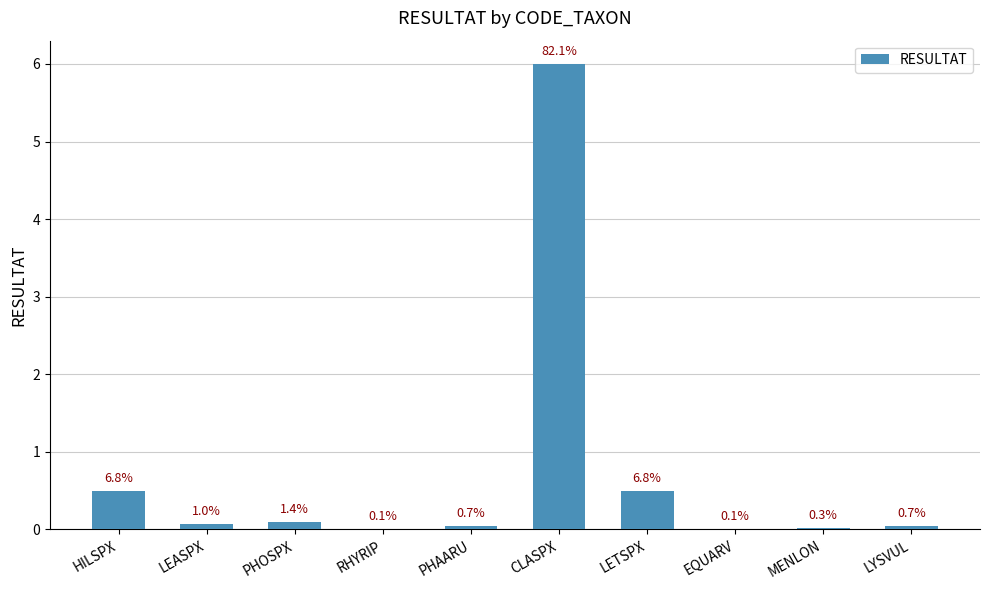

At which label is the value closest to 3?

HILSPX